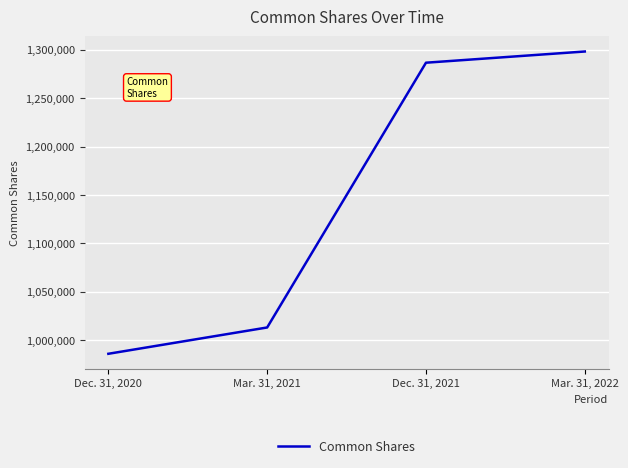

Between Mar. 31, 2022 and Dec. 31, 2021, which is larger?

Mar. 31, 2022